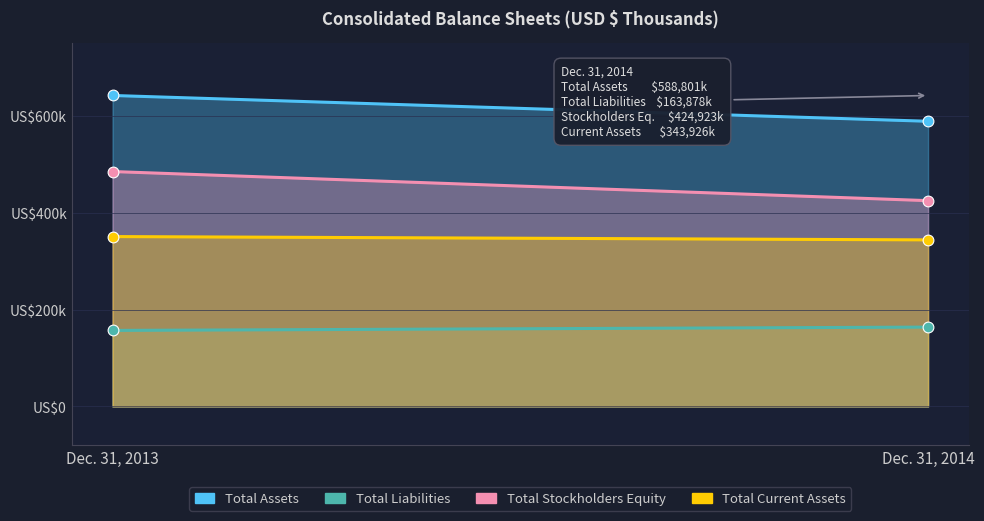

Which series reaches the minimum Y coordinate?

Total Liabilities